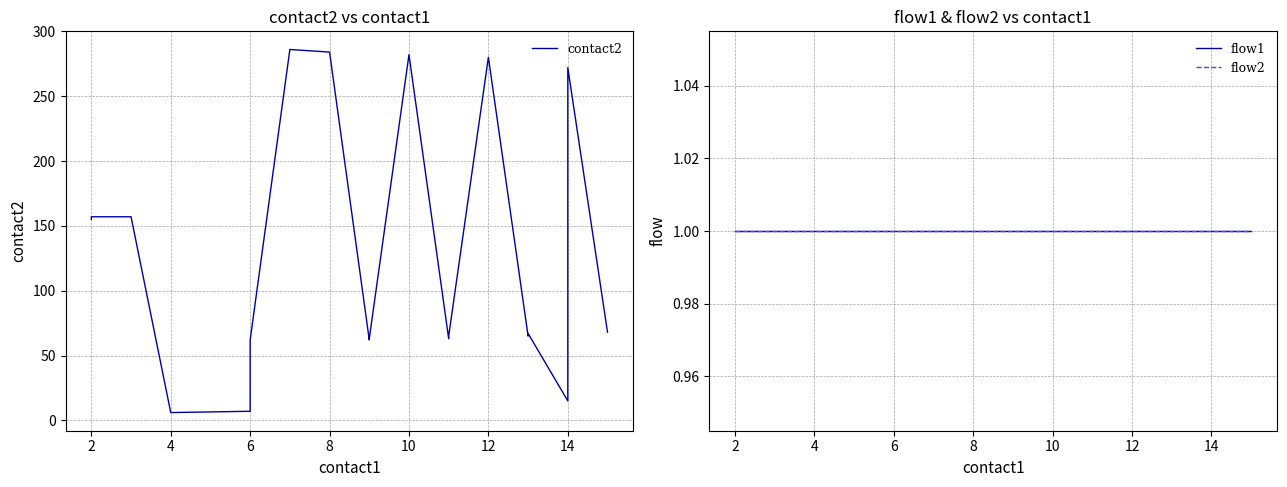

Is it true that flow1 equals 1 at 8?

True